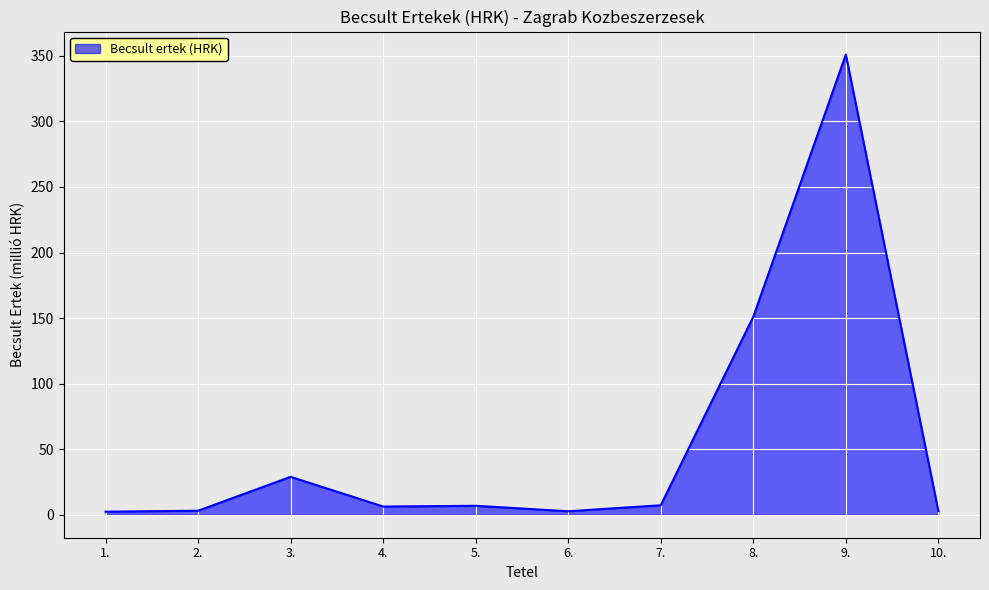

What is the sum of all values?

561.9